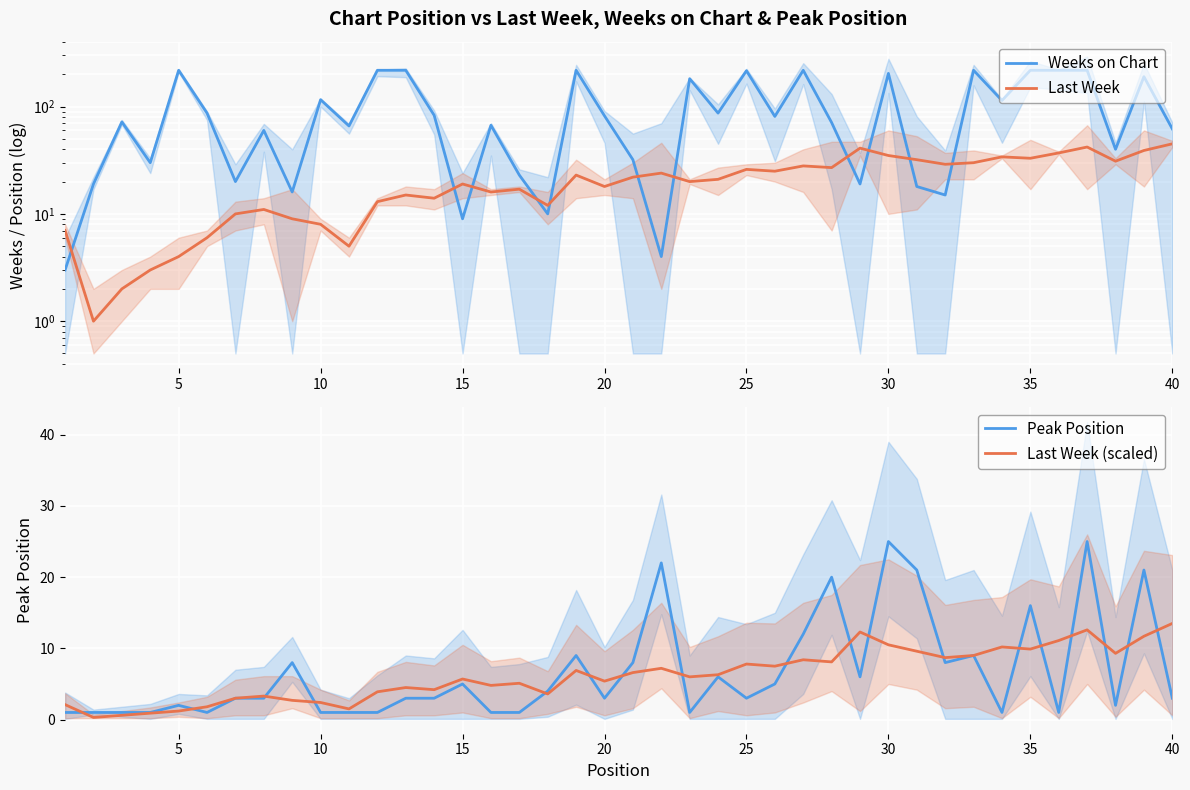

Does the chart display data point markers on the line(s)?

No